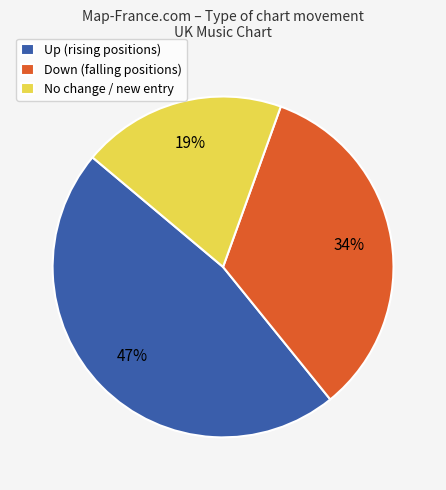

Between Down (falling positions) and Up (rising positions), which is larger?

Up (rising positions)